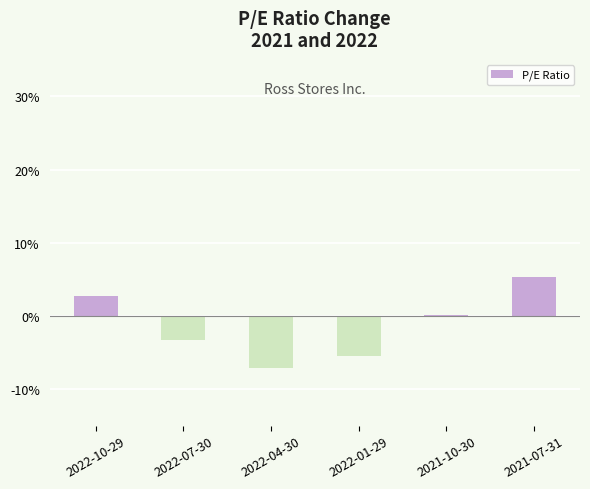

What is the sum of all values?

-7.8